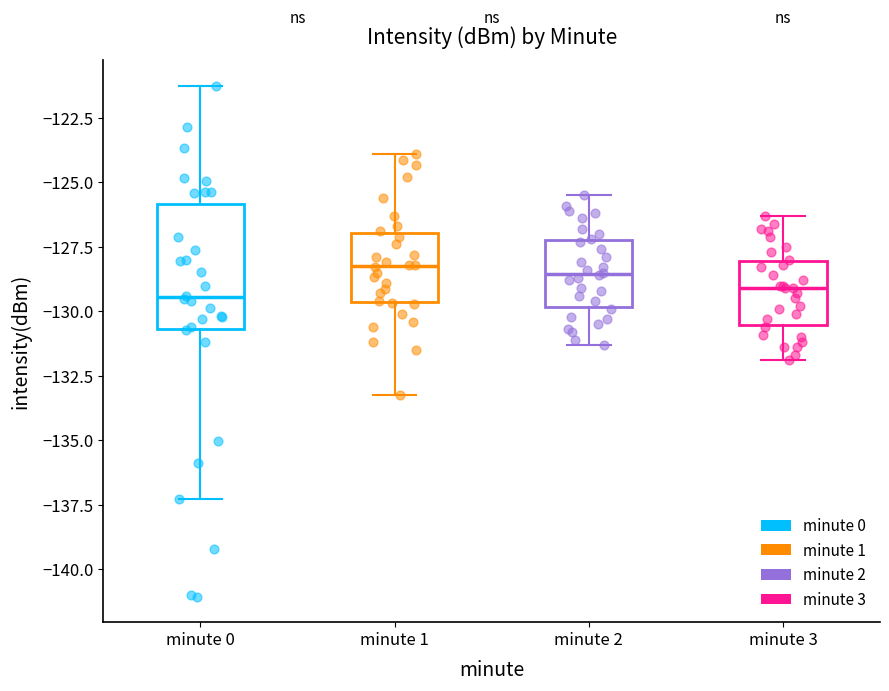

Where is the lower edge of the box for minute 3 on the y-axis? The values are not printed on the chart, so give them approximately, as read against the axis.

-130.5